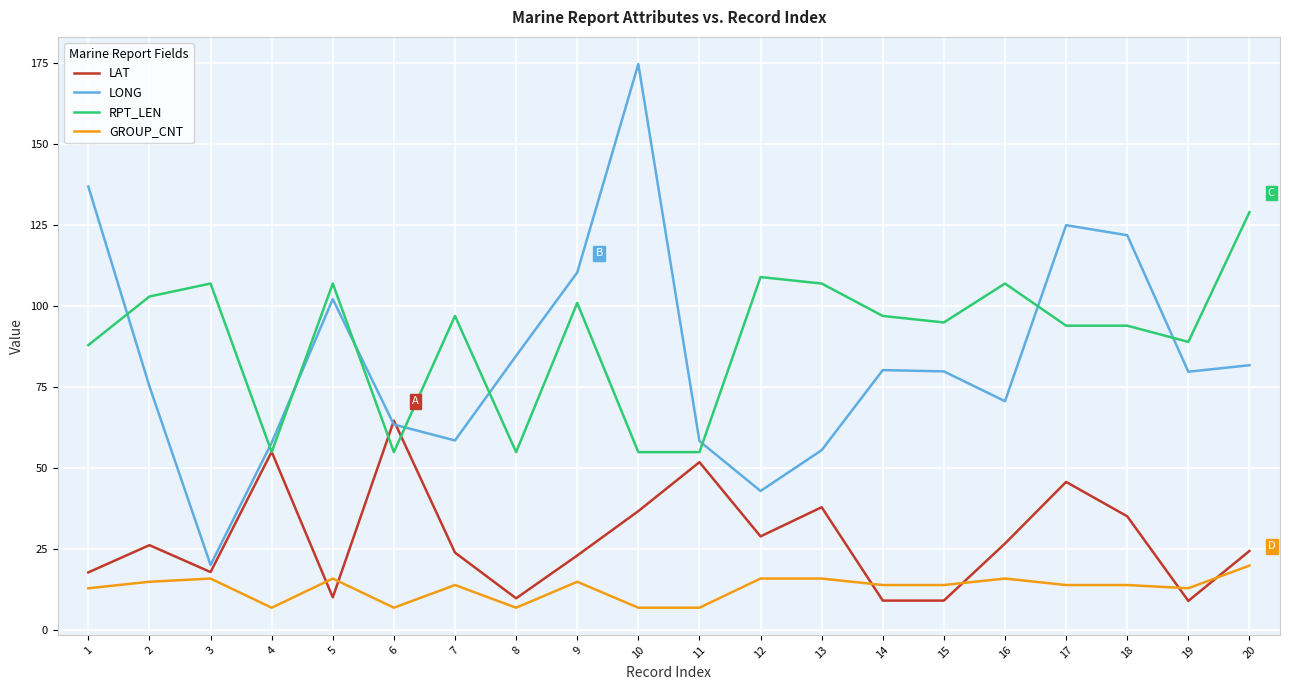

Which label corresponds to the largest value in the chart?

10